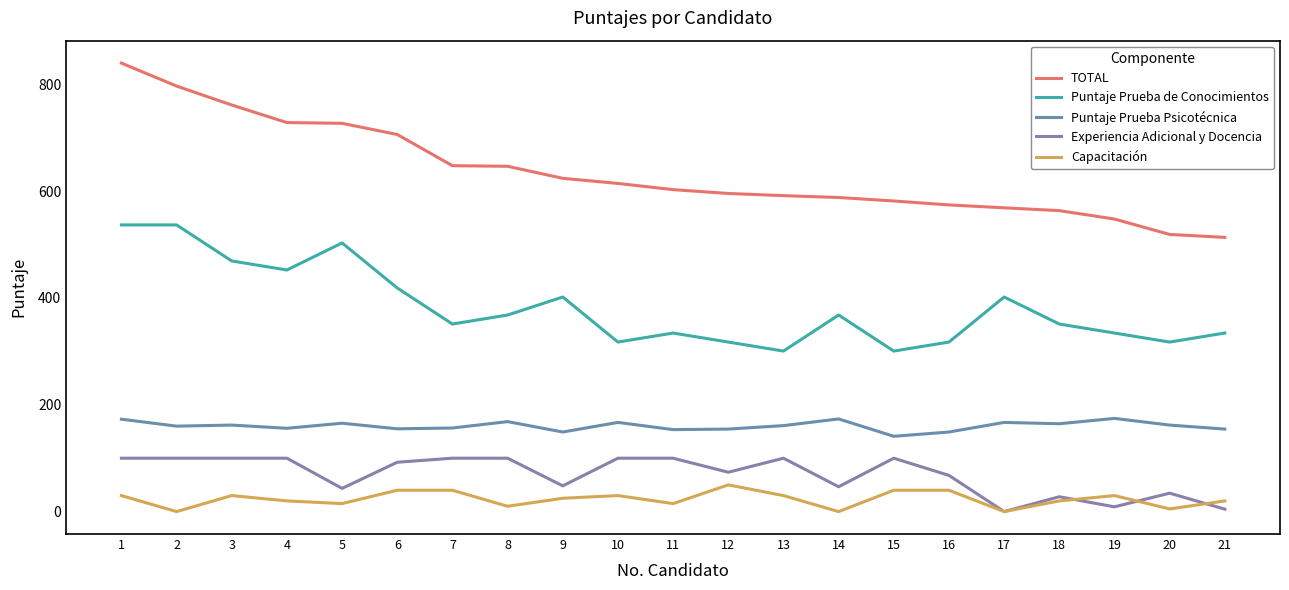

Does the chart display data point markers on the line(s)?

No